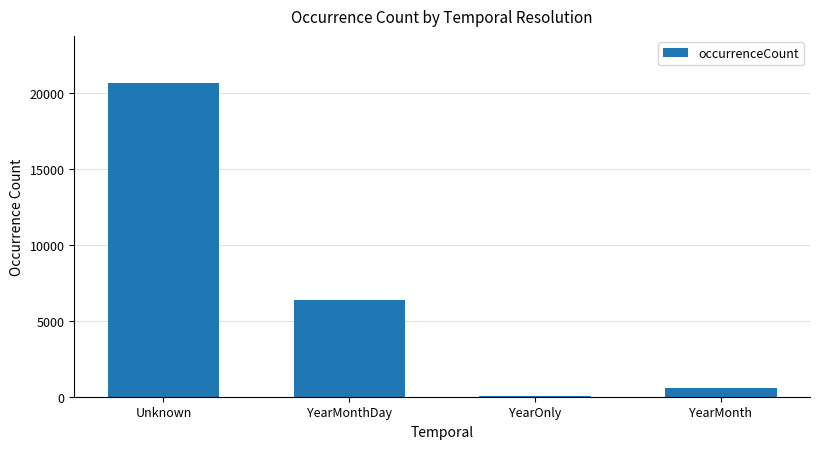

Reading left to right, extract all data points from this chart.

20645	6364	71	582